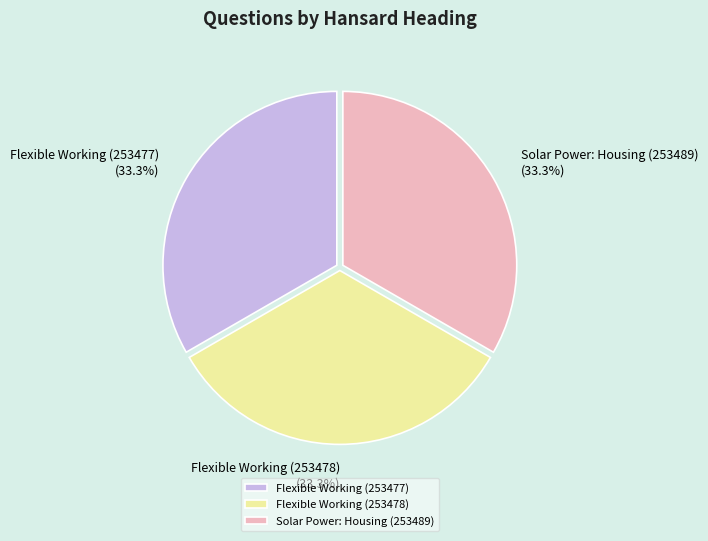

Combined, what portion of the pie is Solar Power: Housing (253489) and Flexible Working (253477)?

66.7%